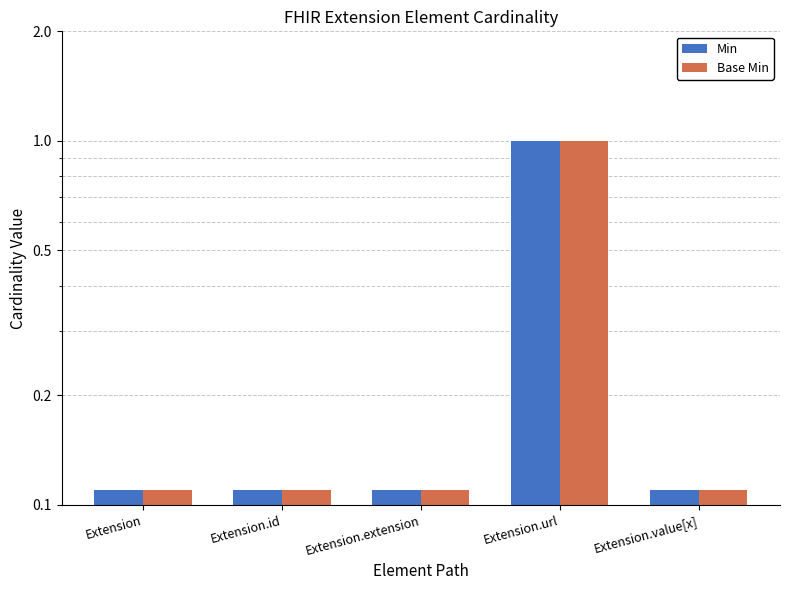

Between Extension and Extension.id, which series saw the biggest shift?

Min